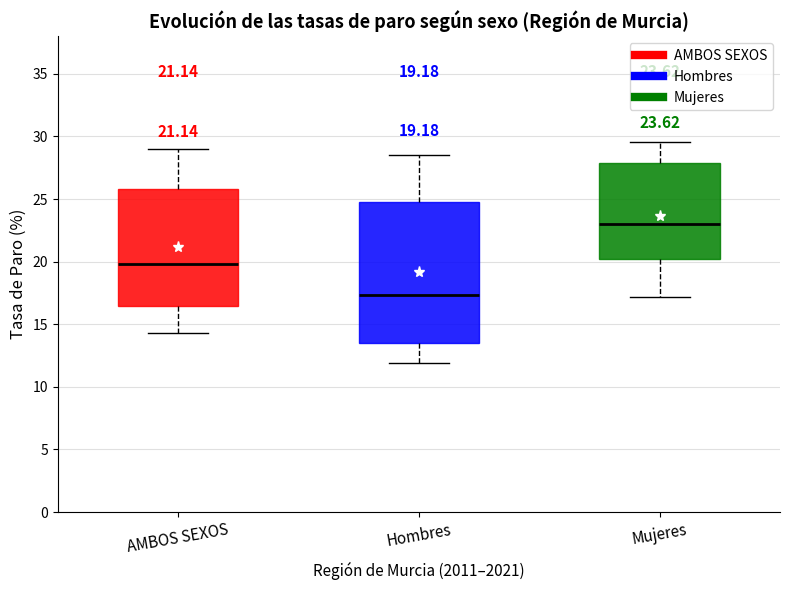

Which box is the tallest, from its lower edge to its upper edge?

Hombres